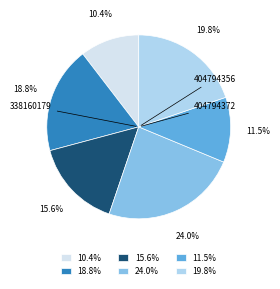

Approximately how many times larger is the value at 10.4% compared to 11.5%?

0.9